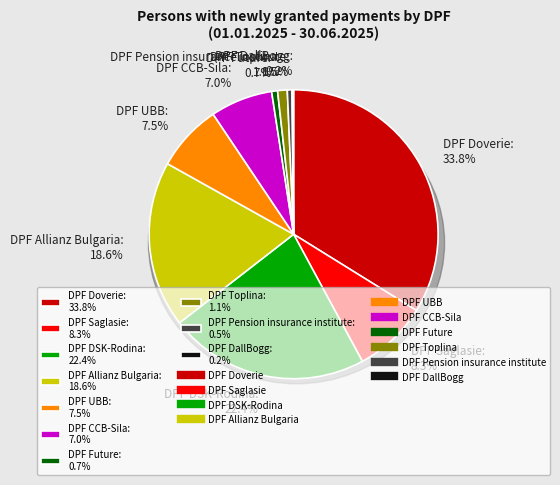

Count the number of slices in the pie.

10